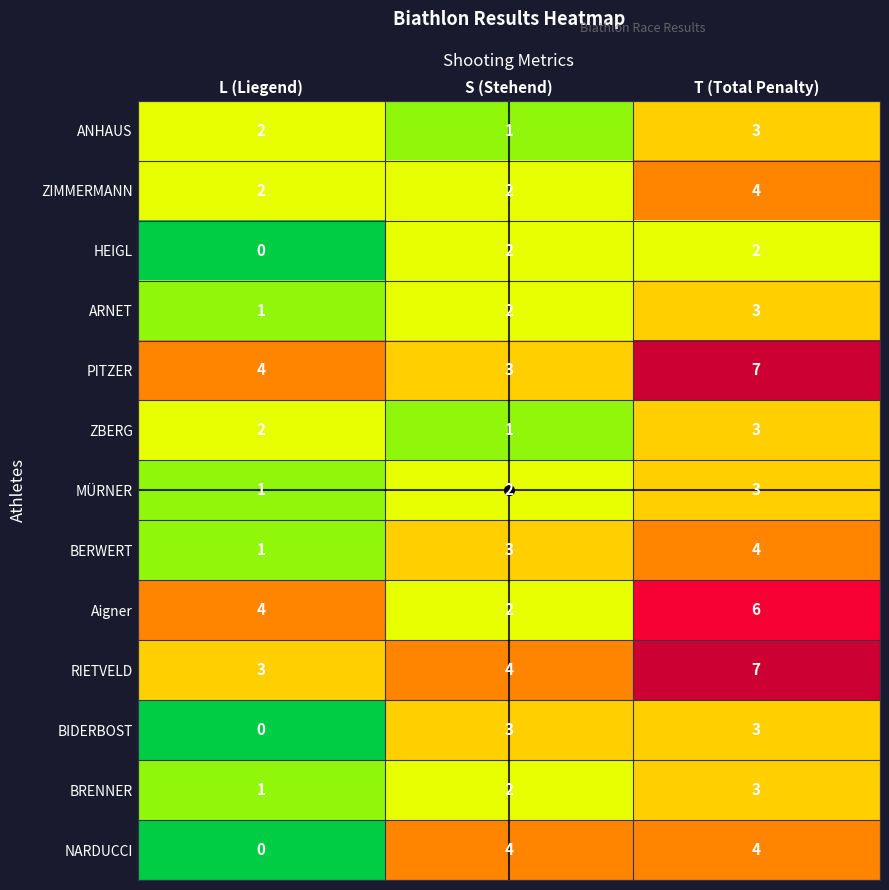

Rank the categories by MÜRNER value from highest to lowest.

T (Total Penalty), S (Stehend), L (Liegend)